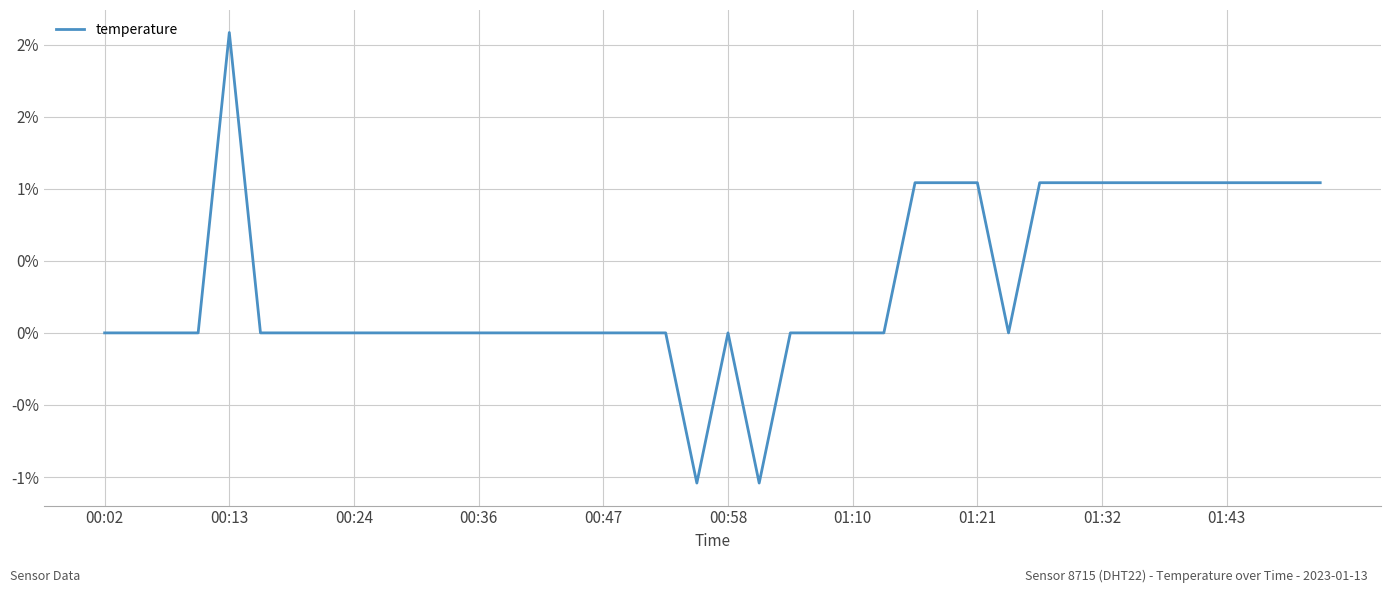

What is the greatest value displayed?

2.1